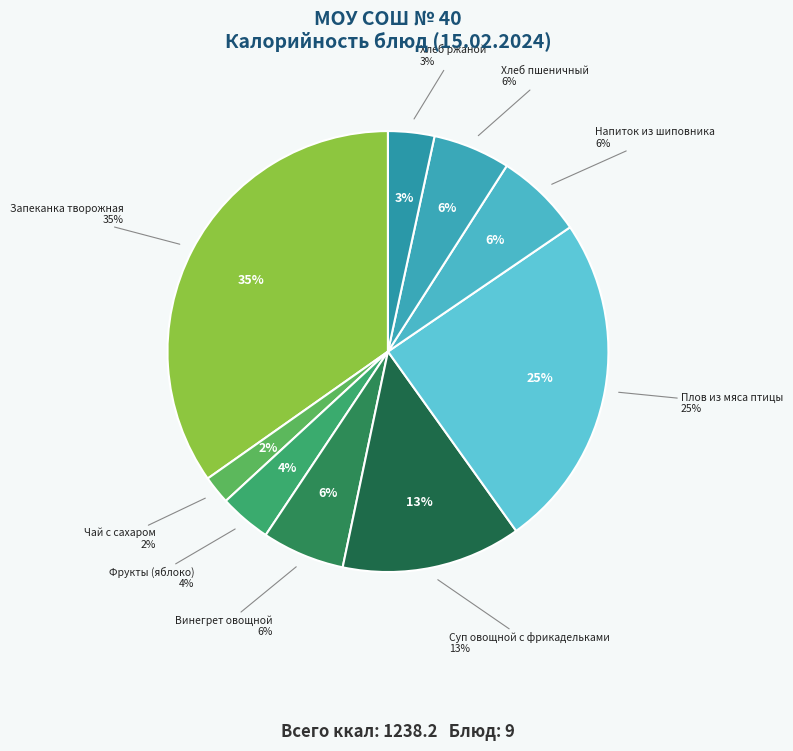

To the nearest percent, what portion does Плов из мяса птицы represent?

25%